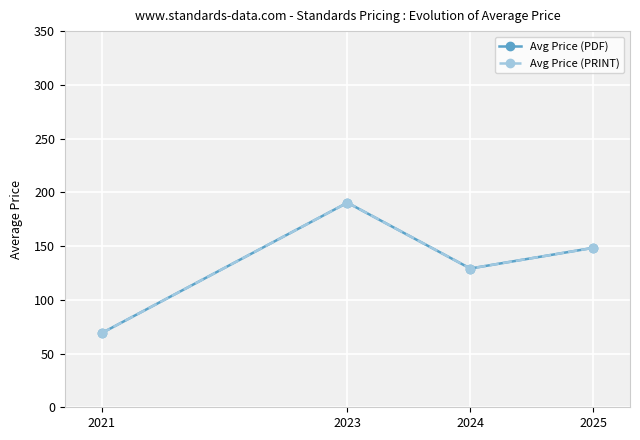

True or false: Avg Price (PDF) has a value of 69.0 at 2024.

False